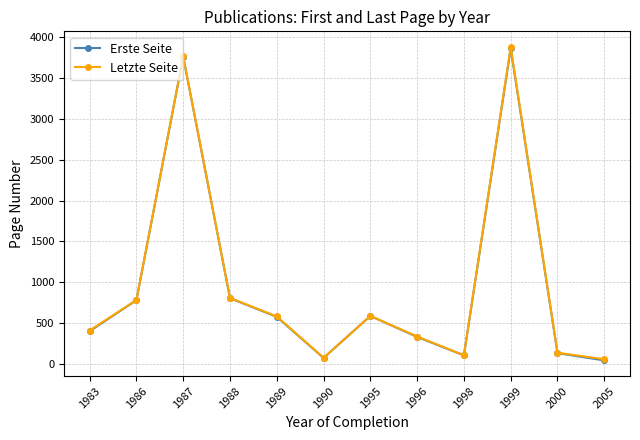

Which series has the widest spread of values?

Letzte Seite